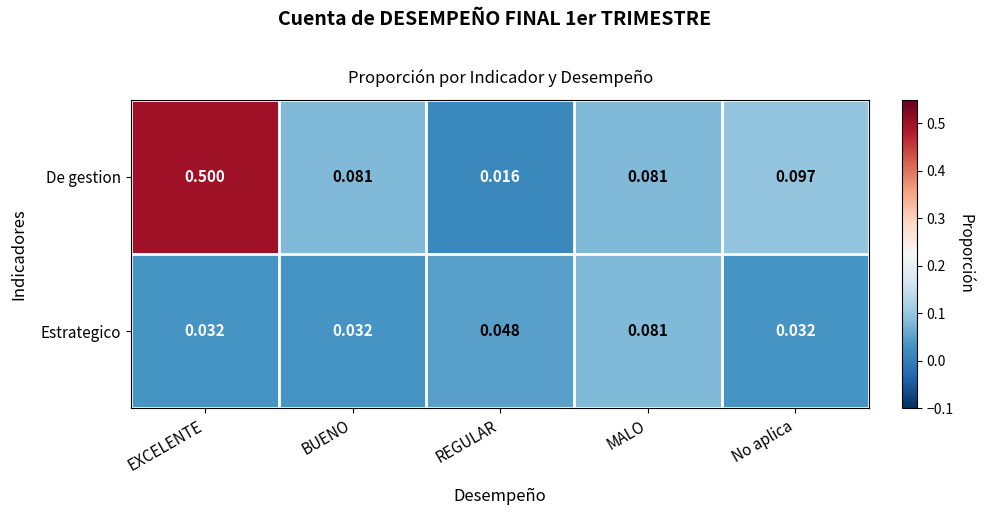

Which series changed the most between EXCELENTE and No aplica?

De gestion